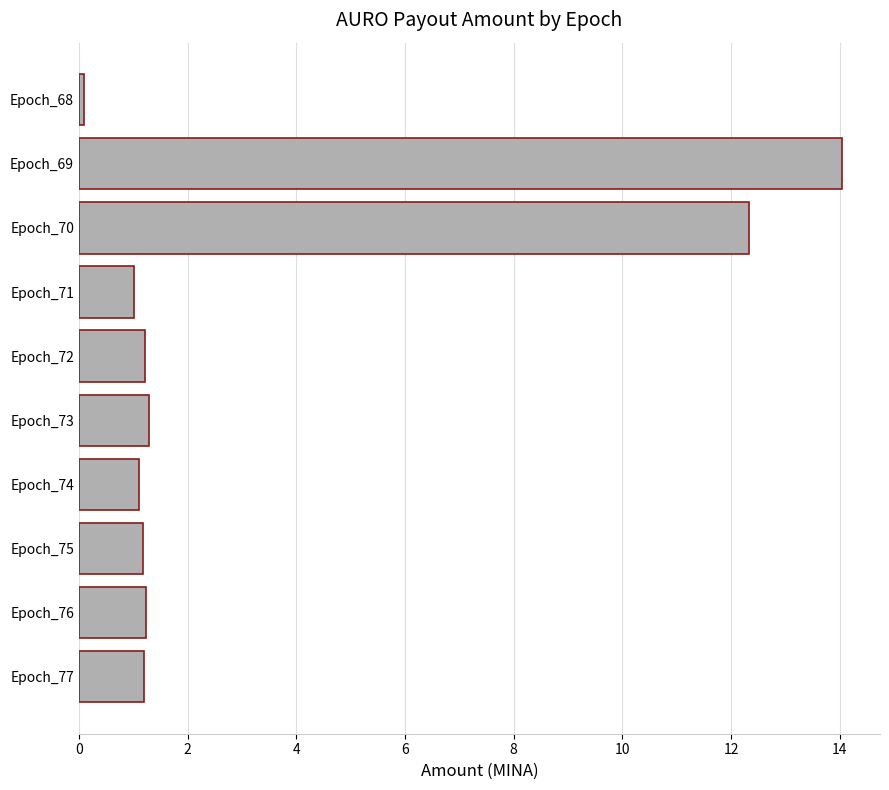

How many data points does each series have?

10